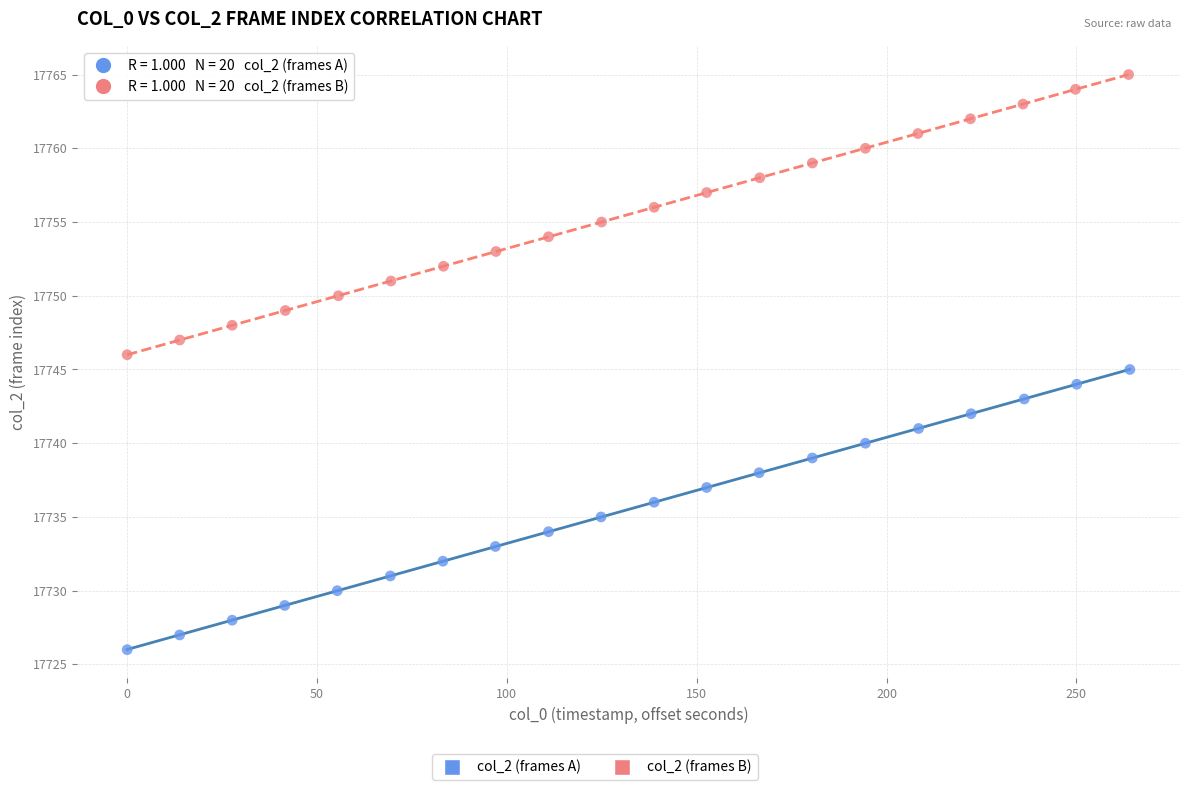

Which series reaches the minimum Y coordinate?

col_2 (frames A)